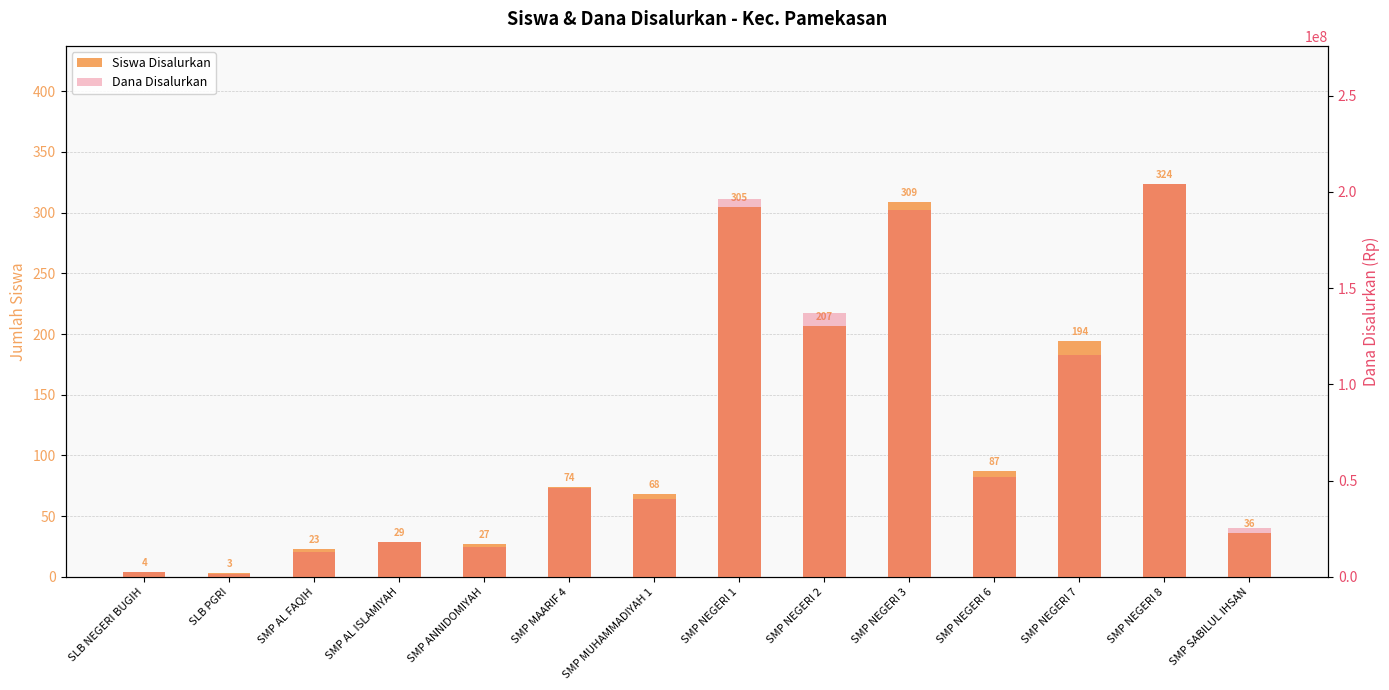

What is the smallest value displayed?

3